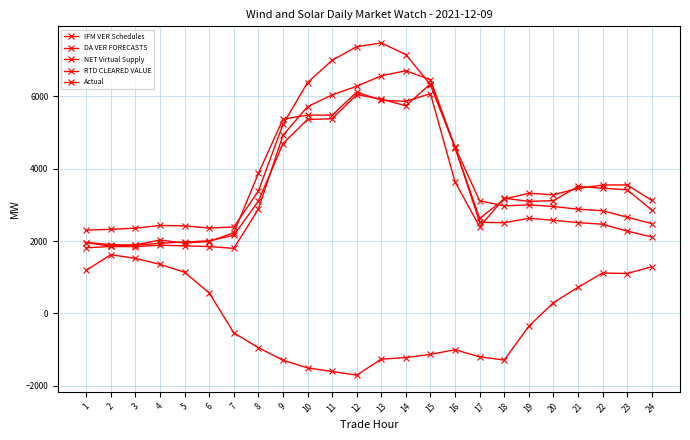

Which category has the lowest value in the RTD CLEARED VALUE series?

2